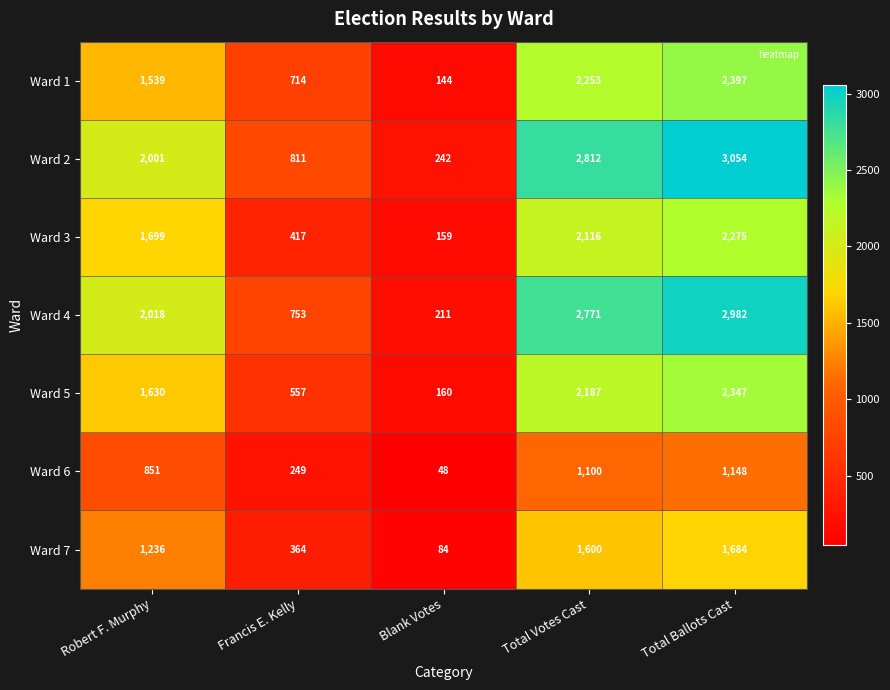

At which category is the sum across all series the highest?

Total Ballots Cast